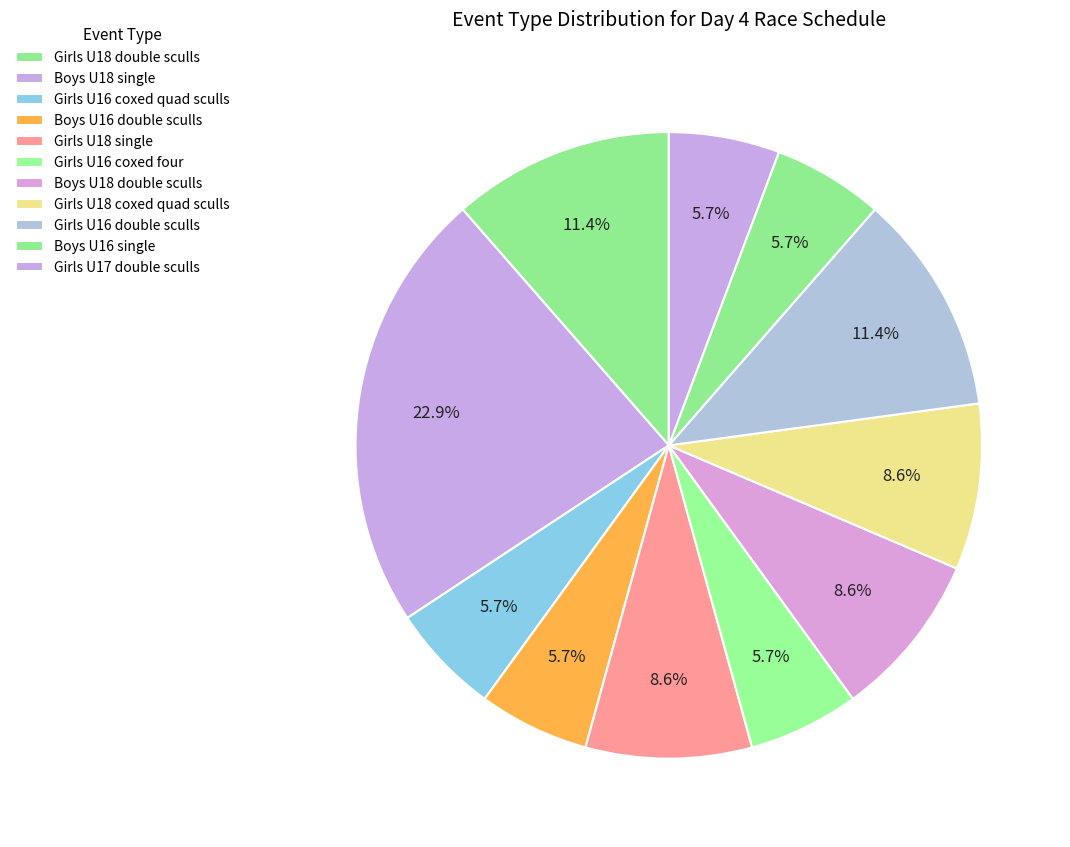

How many slices are in this pie chart?

11